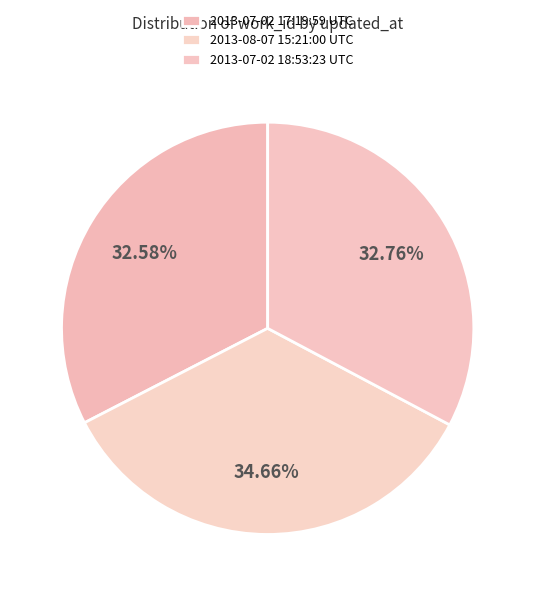

Is there a majority slice in this chart?

No